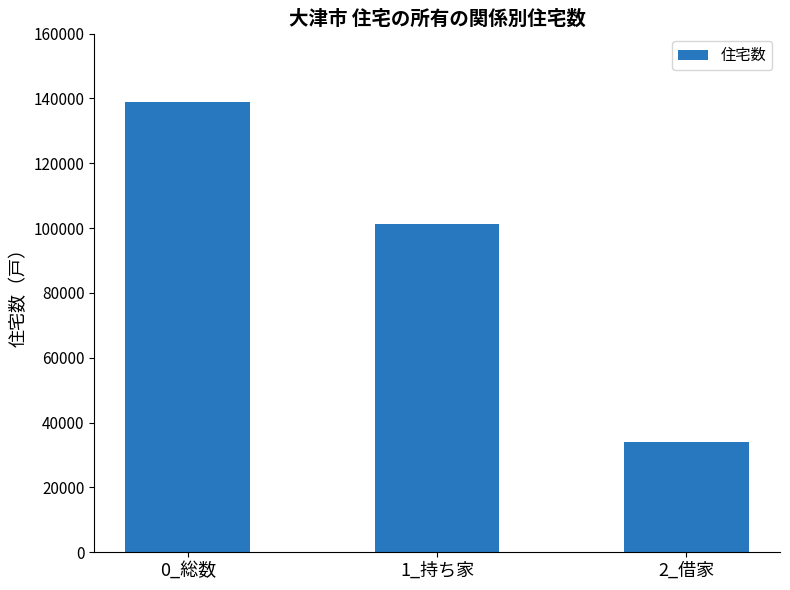

What is the maximum value shown in the chart?

138900